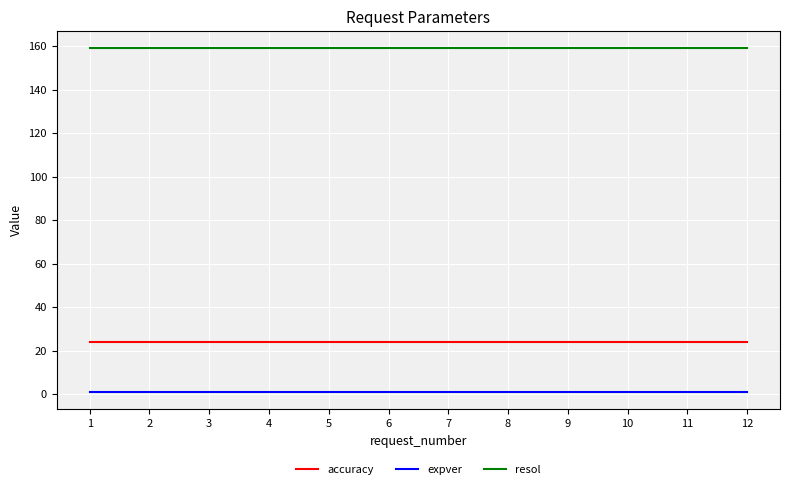

At how many categories does at least one series exceed 81?

12